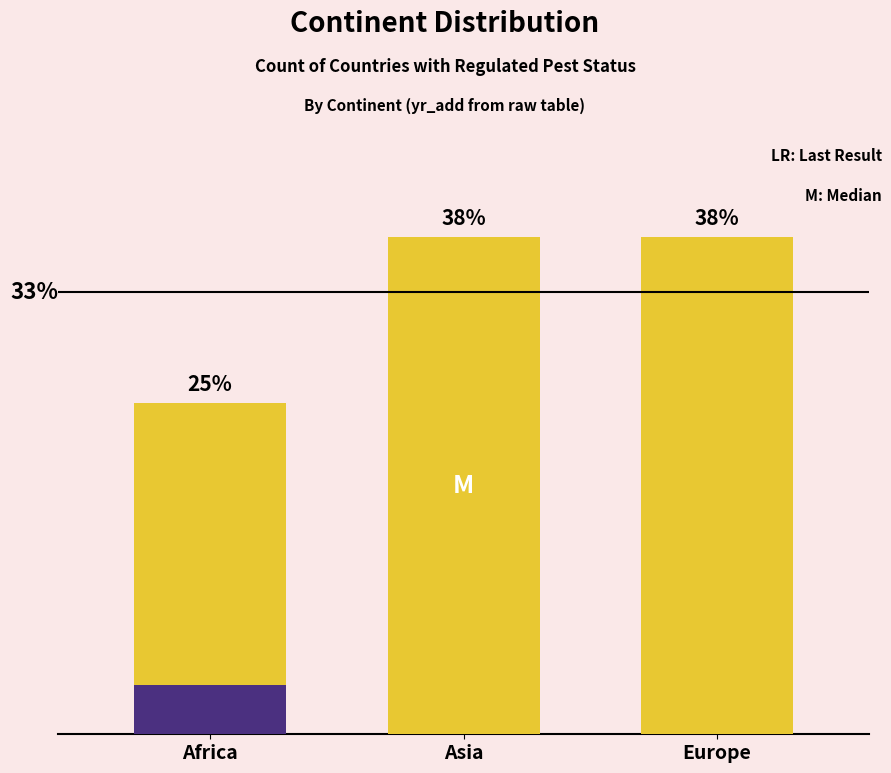

List the labels in order of value, largest first.

Asia, Europe, Africa